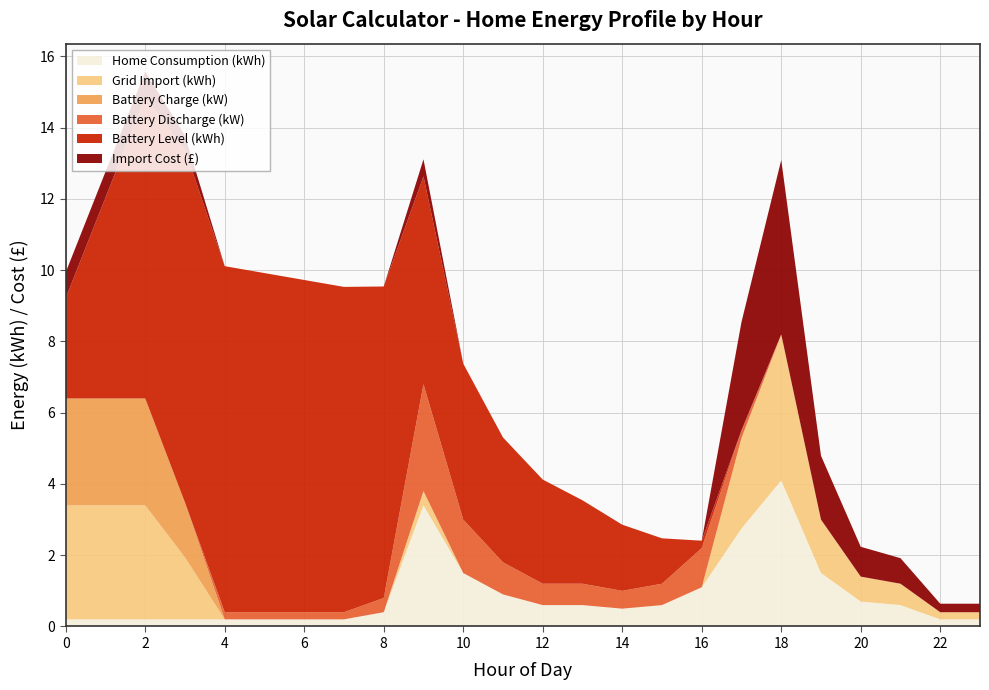

Reading left to right, what are all the values shown in this chart?

Home Consumption (kWh): 0.2	0.2	0.2	0.2	0.2	0.2	0.2	0.2	0.4	3.4	1.5	0.9	0.6	0.6	0.5	0.6	1.1	2.8	4.1	1.5	0.7	0.6	0.2	0.2
Grid Import (kWh): 3.2	3.2	3.2	1.7	0.0	0.0	0.0	0.0	0.0	0.4	0.0	0.0	0.0	0.0	0.0	0.0	0.0	2.5	4.1	1.5	0.7	0.6	0.2	0.2
Battery Charge (kW): 3.0	3.0	3.0	1.5	0.0	0.0	0.0	0.0	0.0	0.0	0.0	0.0	0.0	0.0	0.0	0.0	0.0	0.0	0.0	0.0	0.0	0.0	0.0	0.0
Battery Discharge (kW): 0.0	0.0	0.0	0.0	0.2	0.2	0.2	0.2	0.4	3.0	1.5	0.9	0.6	0.6	0.5	0.6	1.1	0.2	0.0	0.0	0.0	0.0	0.0	0.0
Battery Level (kWh): 2.8	5.6	8.5	9.9	9.7	9.5	9.3	9.1	8.7	5.8	4.4	3.5	2.9	2.3	1.9	1.3	0.2	0.0	0.0	0.0	0.0	0.0	0.0	0.0
Import Cost (£): 0.2	0.2	0.2	0.1	0.0	0.0	0.0	0.0	0.0	0.2	0.0	0.0	0.0	0.0	0.0	0.0	0.0	1.0	1.6	0.6	0.3	0.2	0.1	0.1